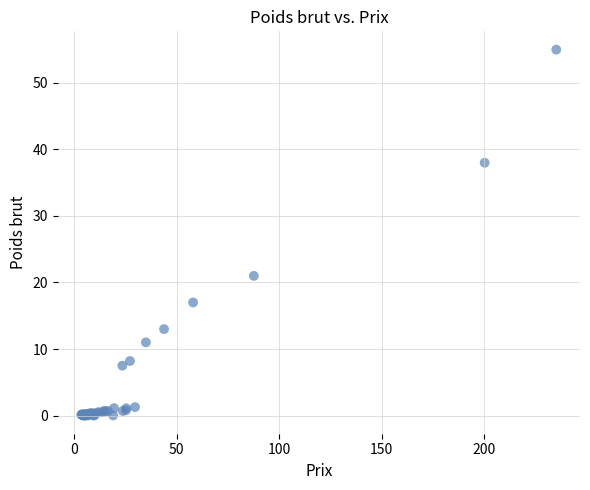

What Y value in the scatter plot is closest to 27?

21.0